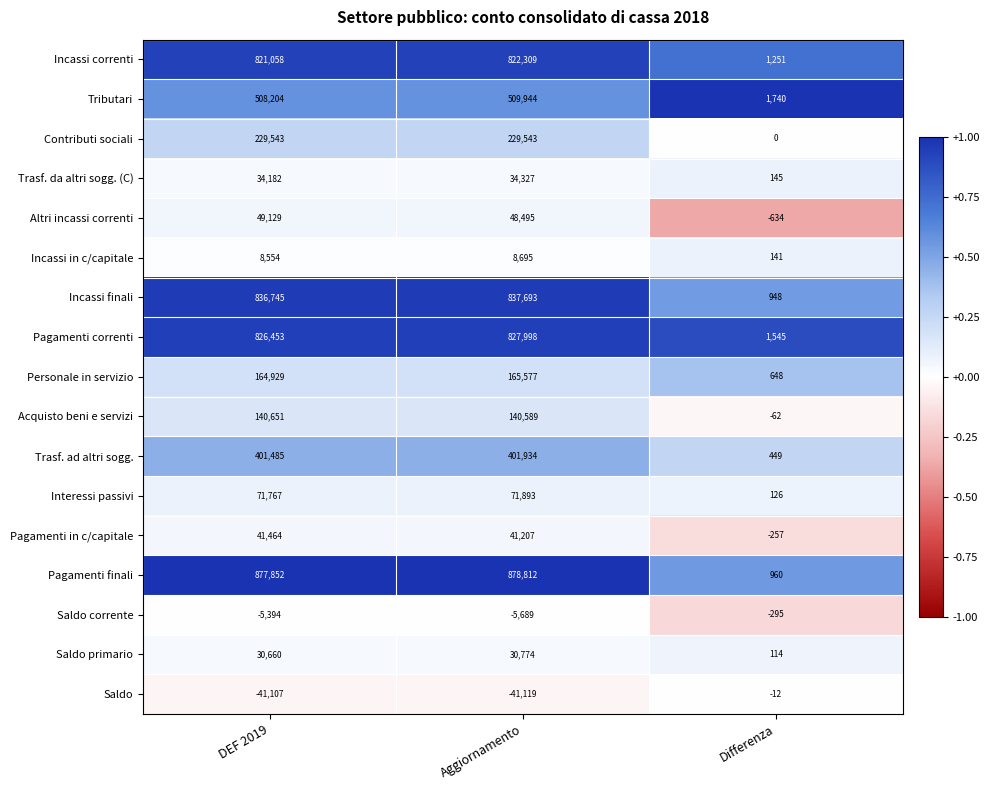

What is the sum of all Acquisto beni e servizi values?

281178